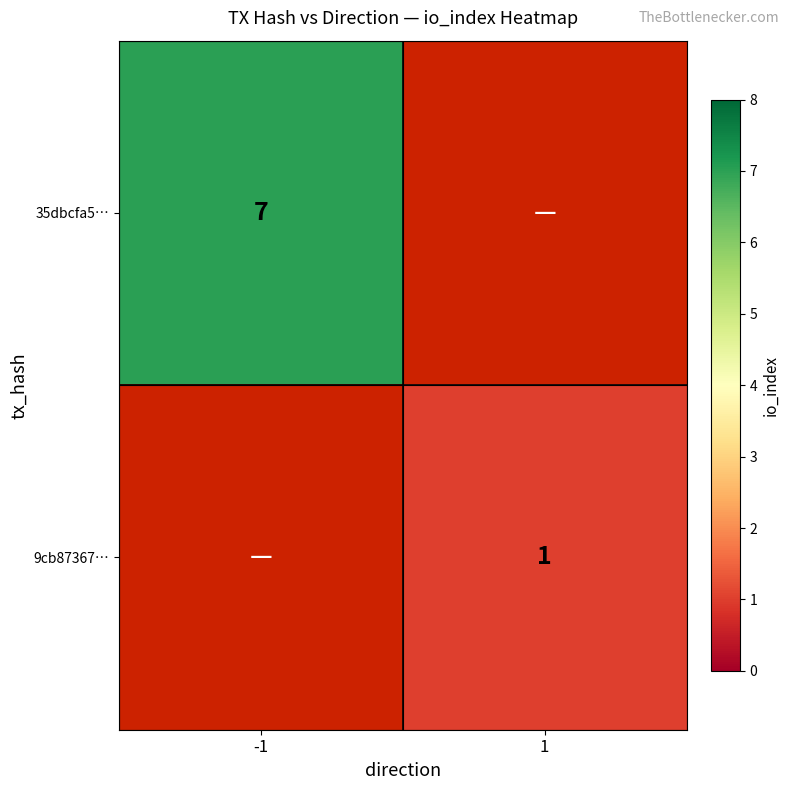

The value of 9cb87367… at 1 is 0. True or false?

False